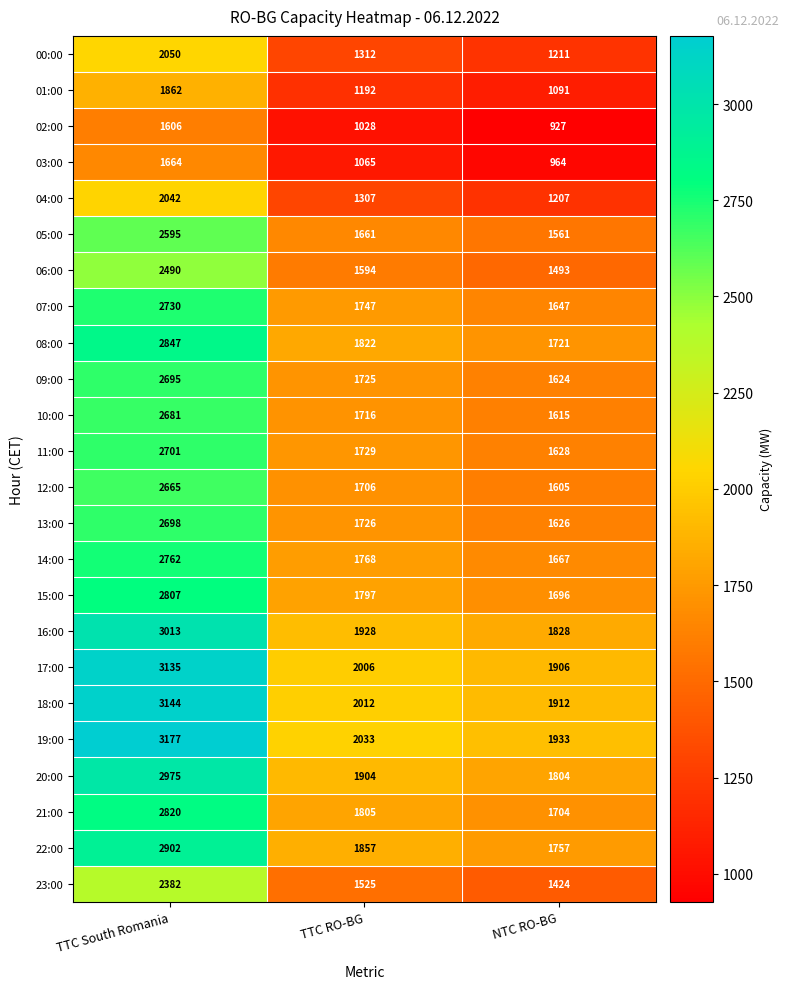

What is the sum of the 02:00 values at TTC South Romania and TTC RO-BG?

2634